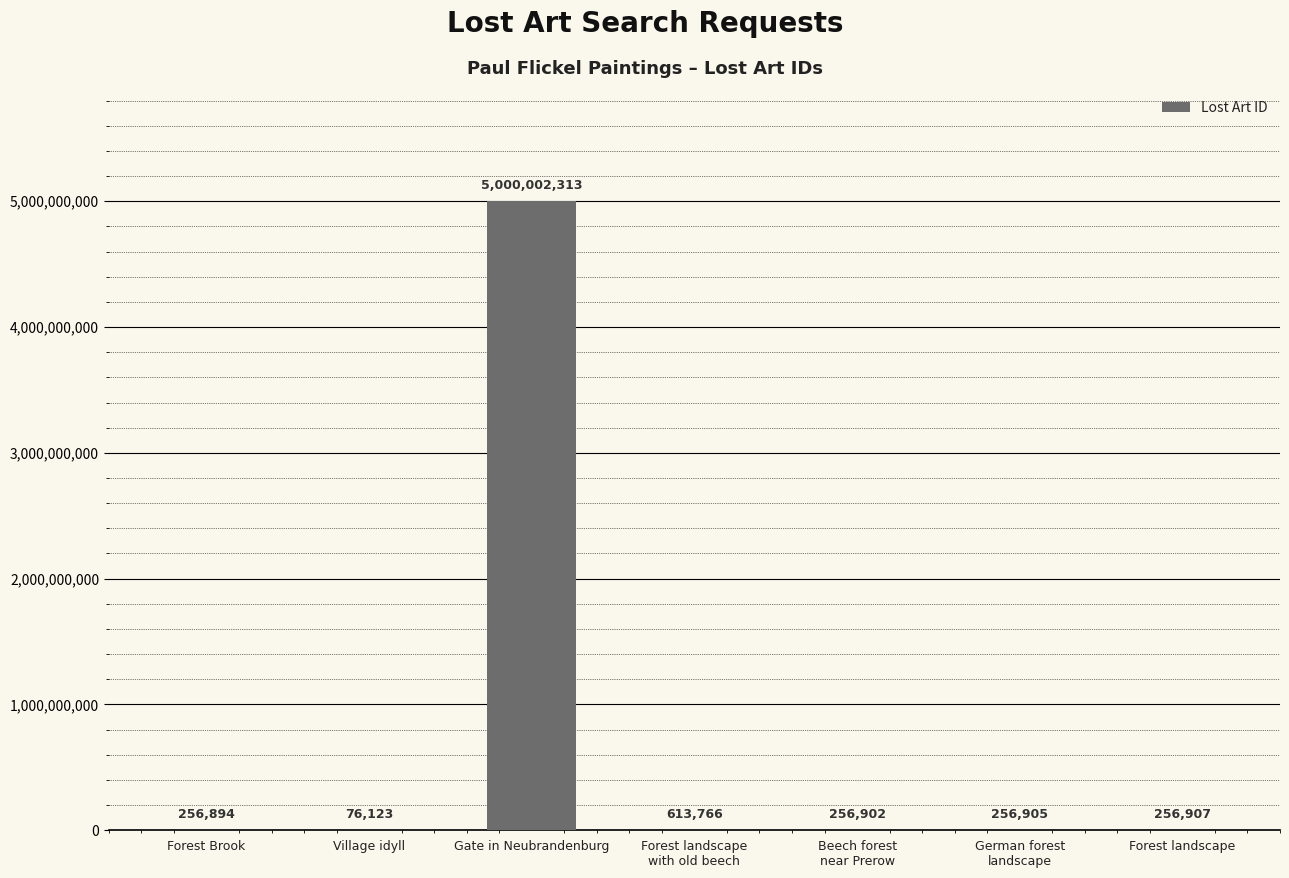

Which has a higher value, Gate in Neubrandenburg or Forest landscape?

Gate in Neubrandenburg